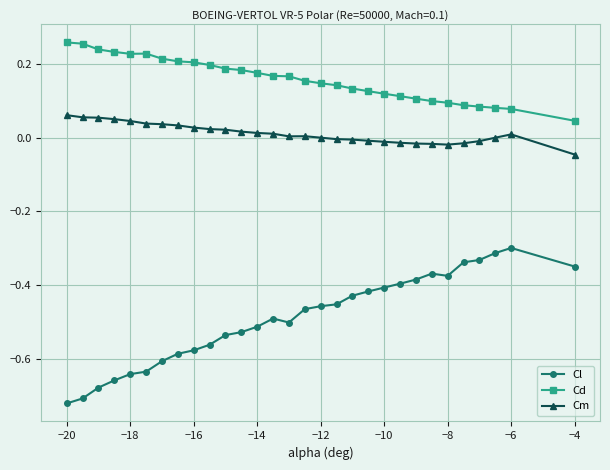

True or false: Cl and Cd intersect in this chart.

False